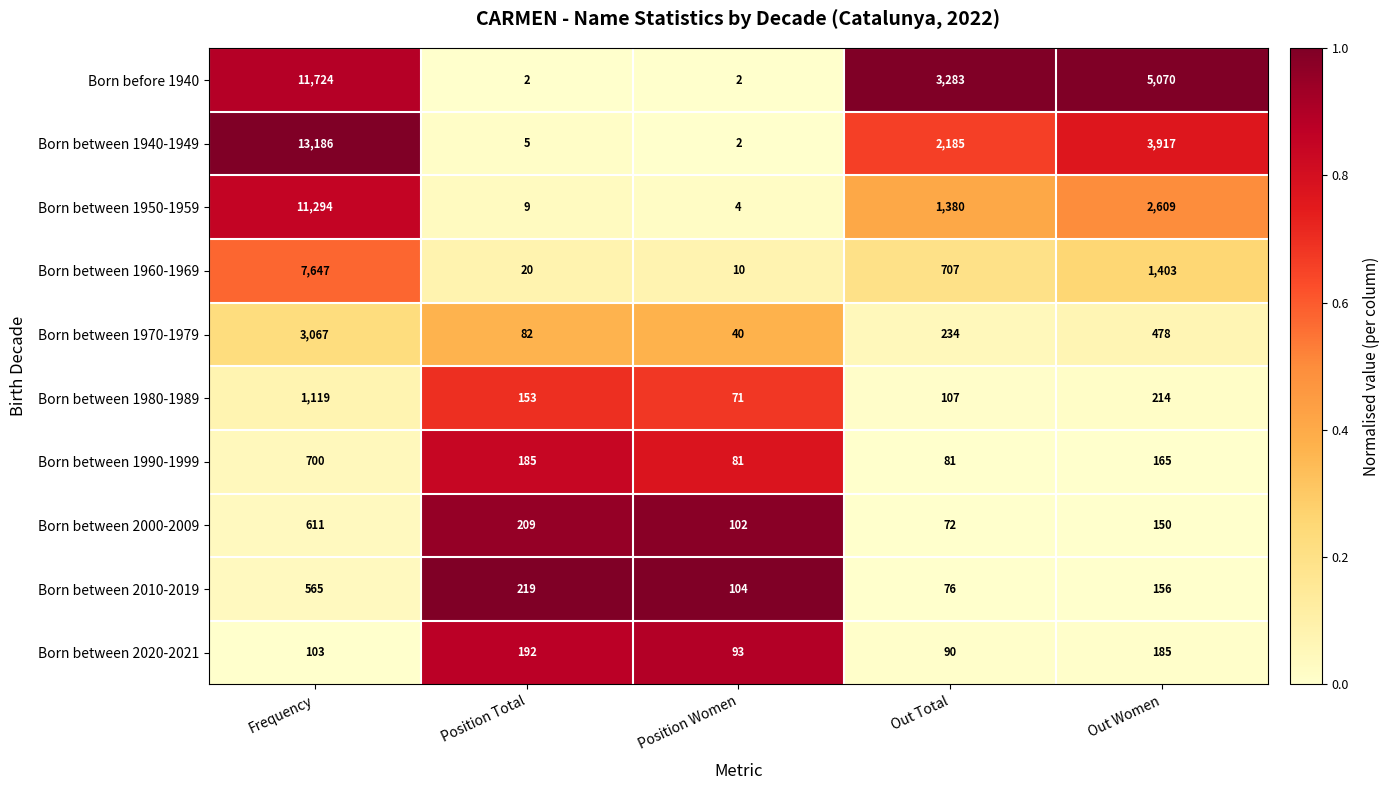

Which series has the widest spread of values?

Born between 1940-1949